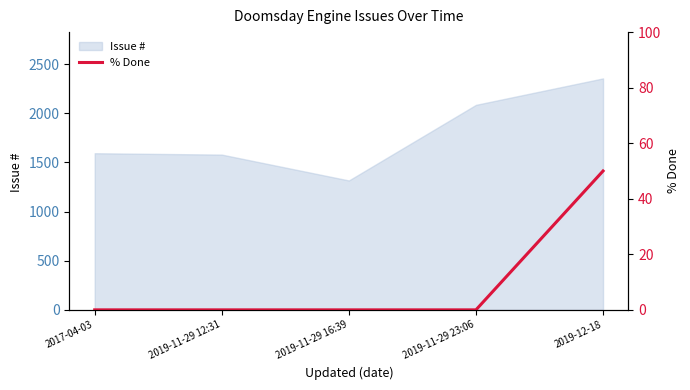

Reading right to left, extract all data points from this chart.

50	0	0	0	0